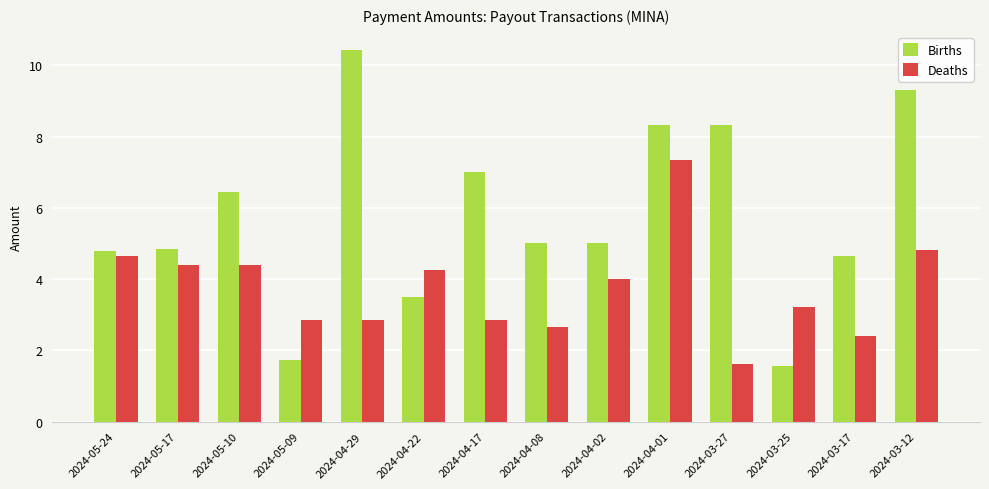

Rank the series by their maximum value, from highest to lowest.

Births, Deaths